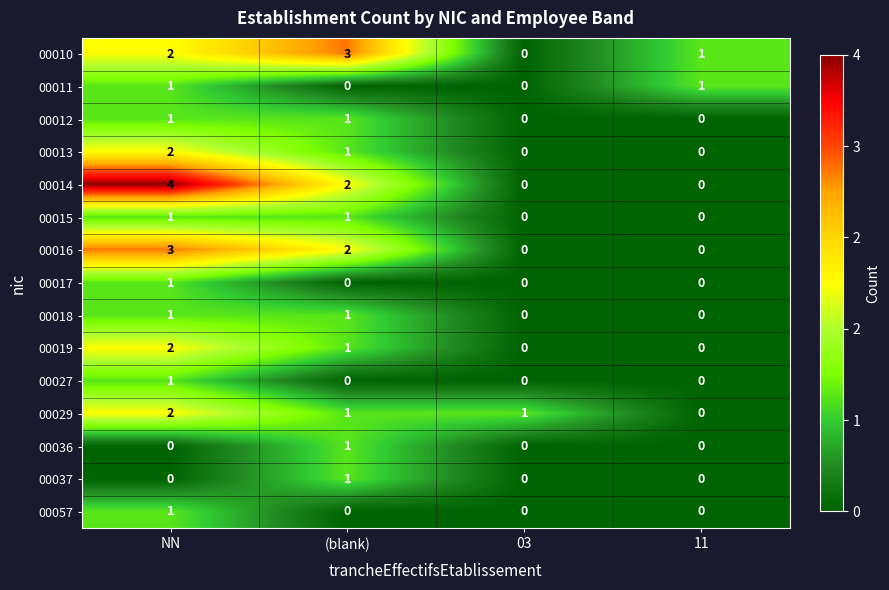

The value of 00029 at NN is 3. True or false?

False